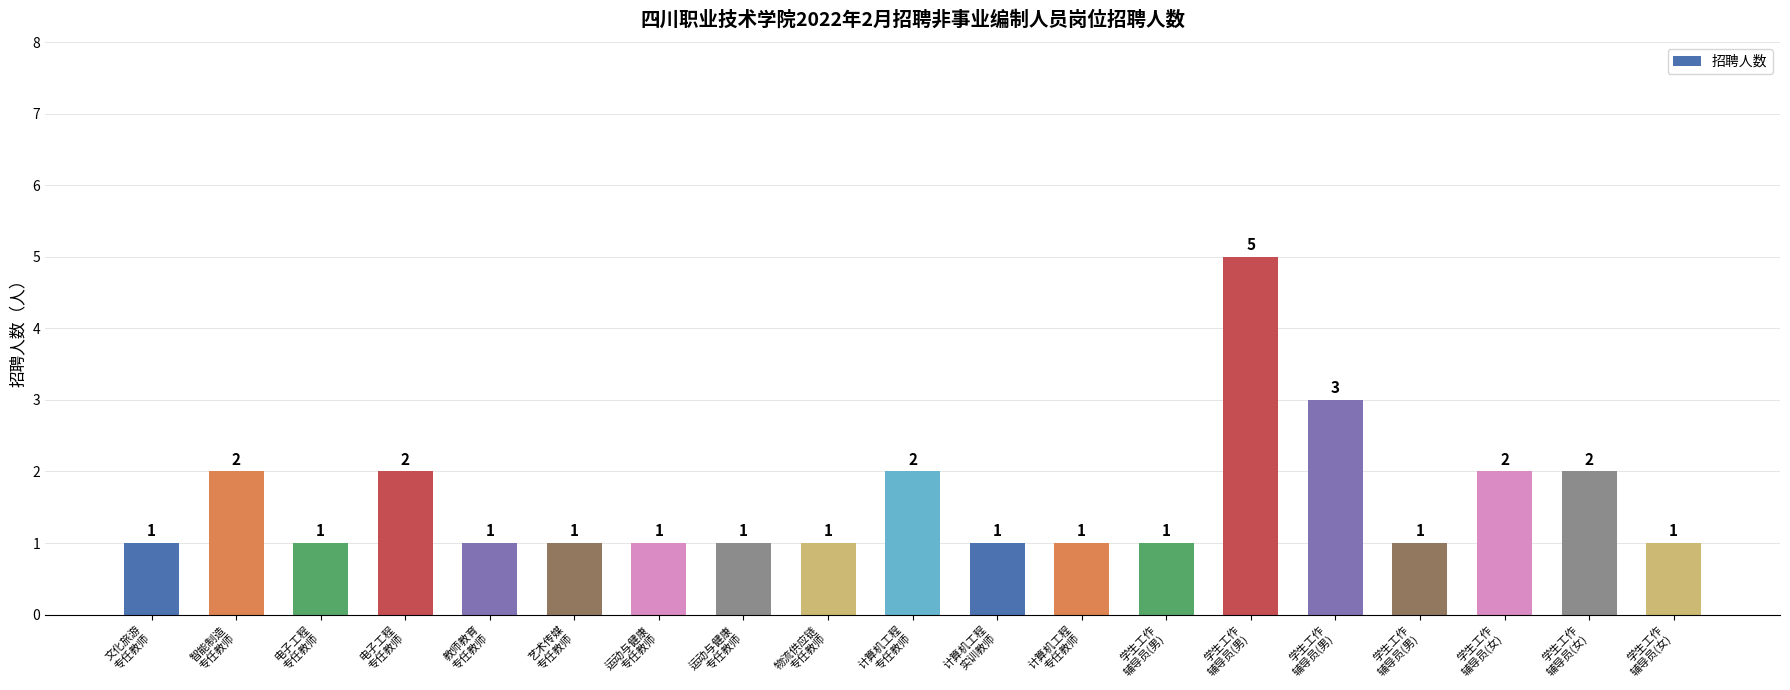

What is the sum of all values?

30